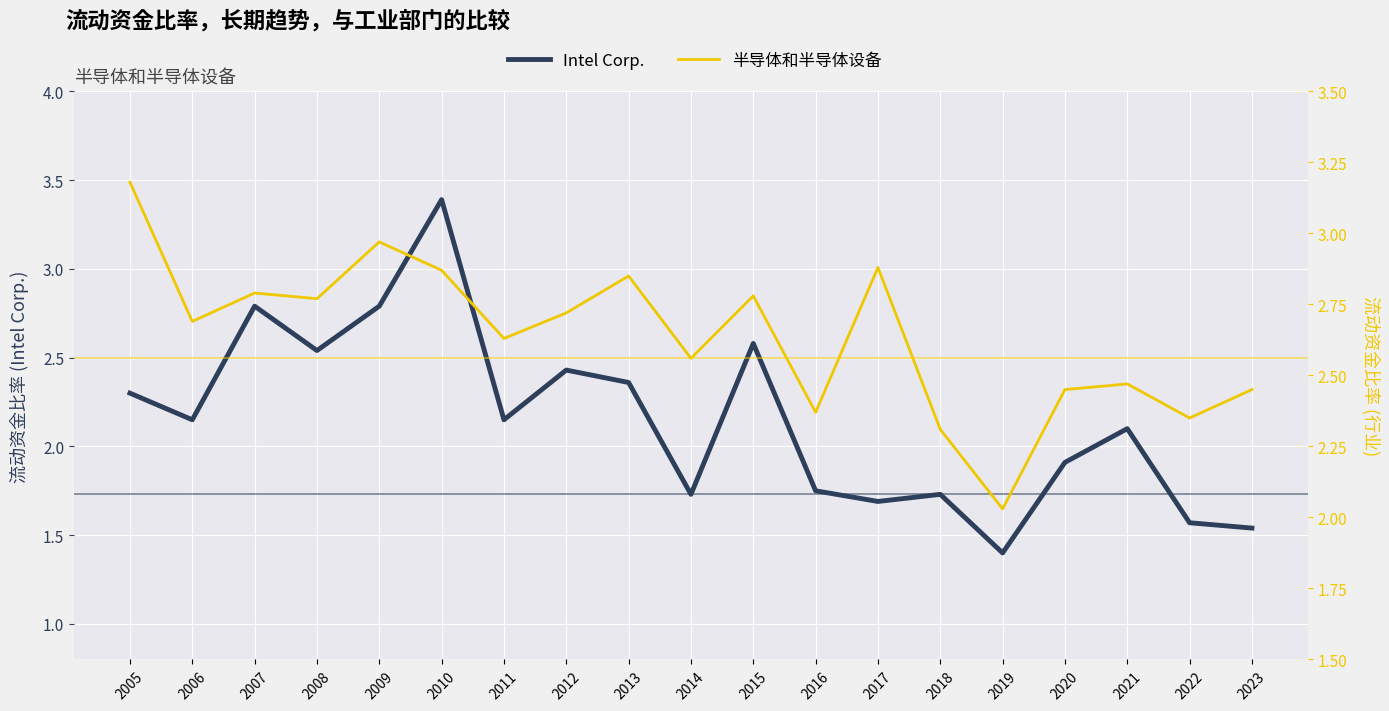

Where do Intel Corp. and 半导体和半导体设备 first cross each other?

2009 and 2010